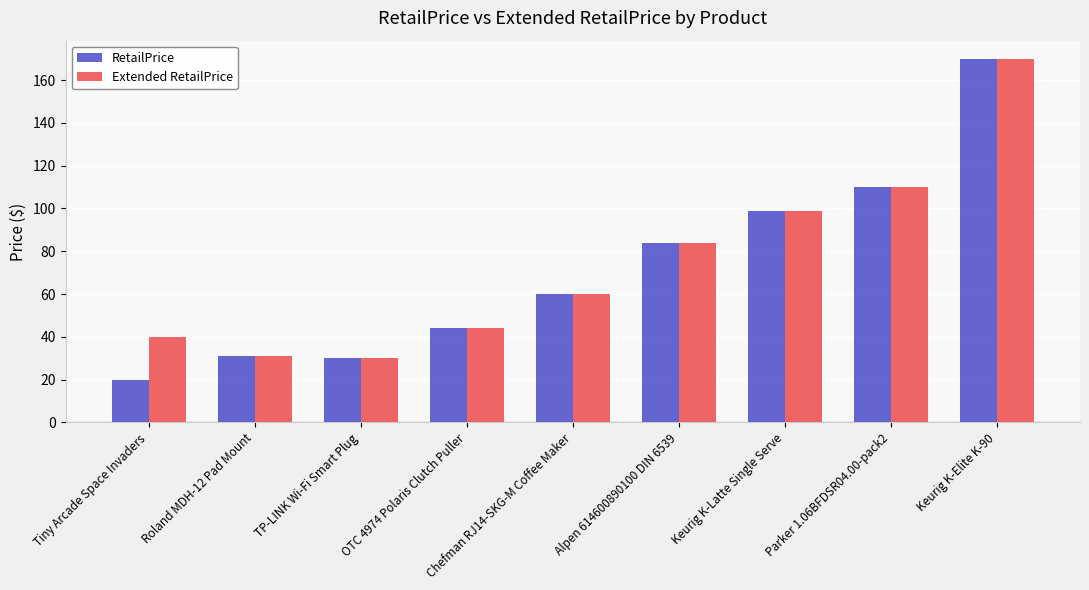

How many data points in RetailPrice are less than 59?

4